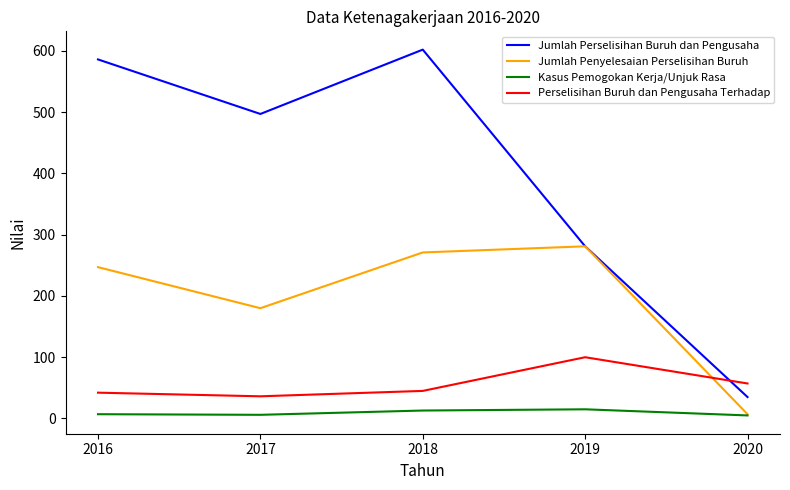

Does the chart display data point markers on the line(s)?

No